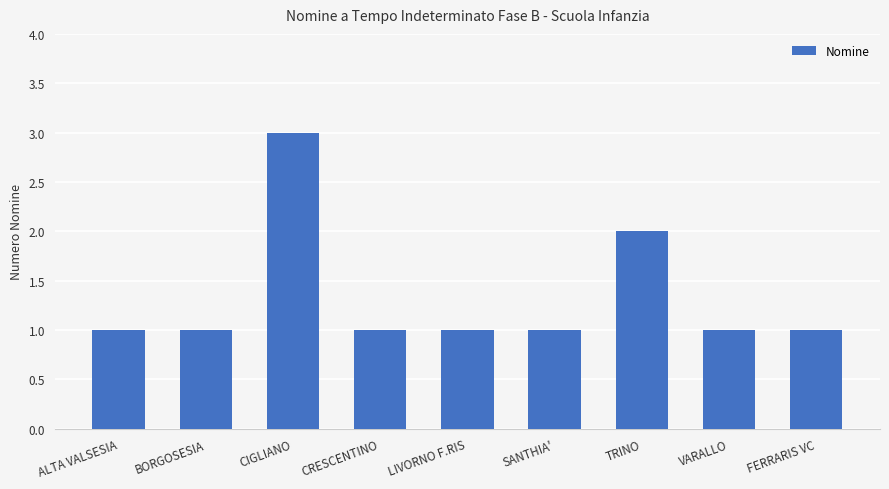

Approximately how many times larger is the value at FERRARIS VC compared to TRINO?

0.5